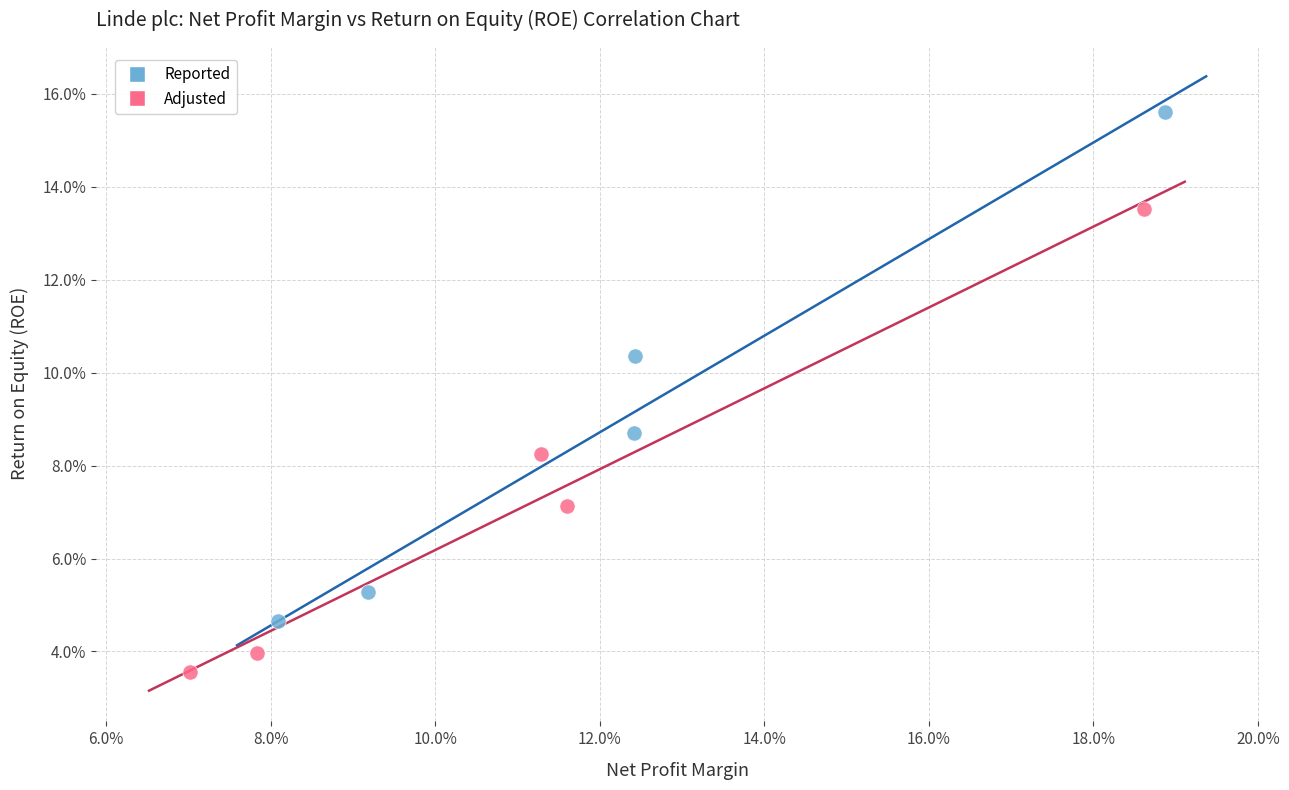

Which series contains the lowest Y value?

Adjusted